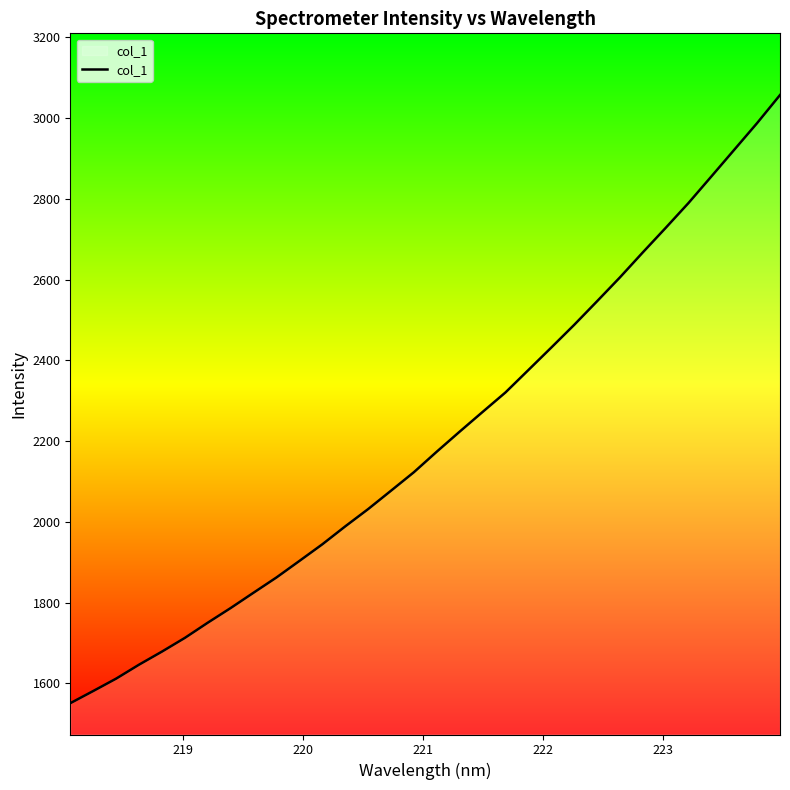

What is the difference between the maximum and minimum values?

1506.5